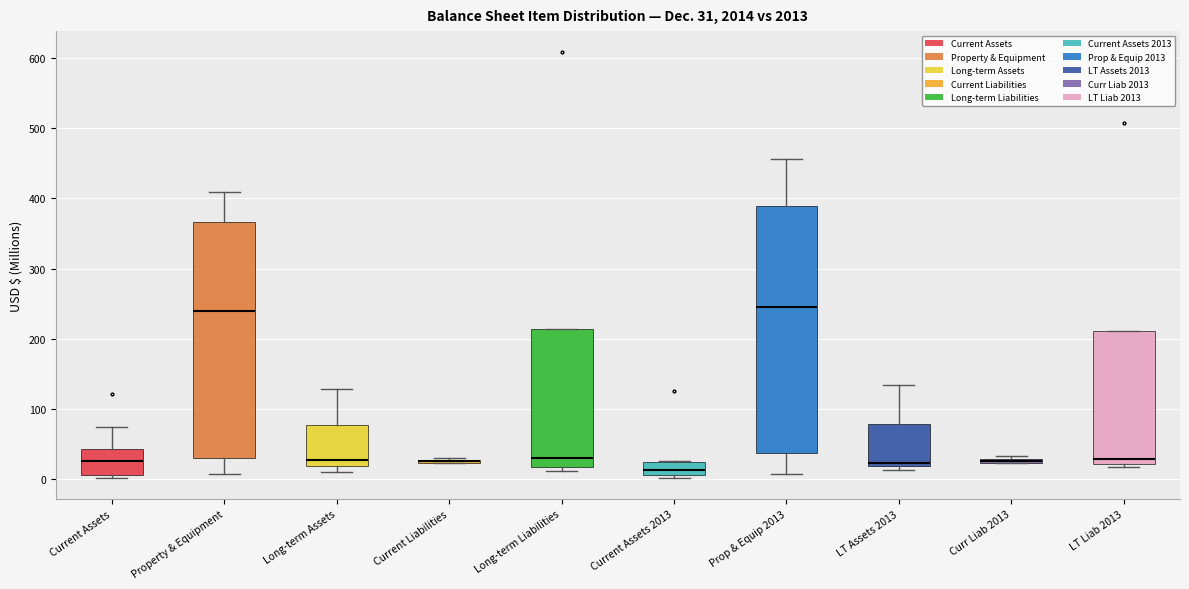

Comparing the boxes themselves (not the whiskers), which one is the tallest?

Prop & Equip 2013